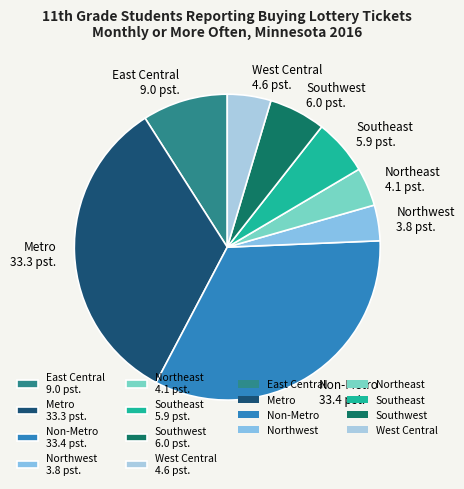

The Metro slice represents 28% of the pie. True or false?

False